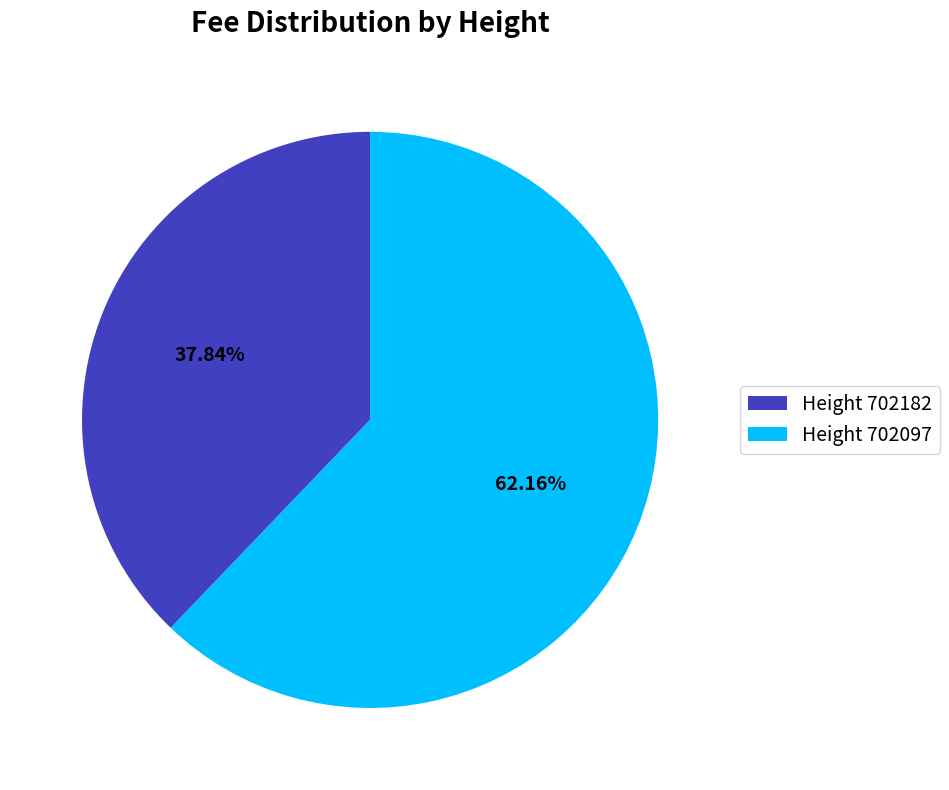

Does any single category account for the majority?

Yes